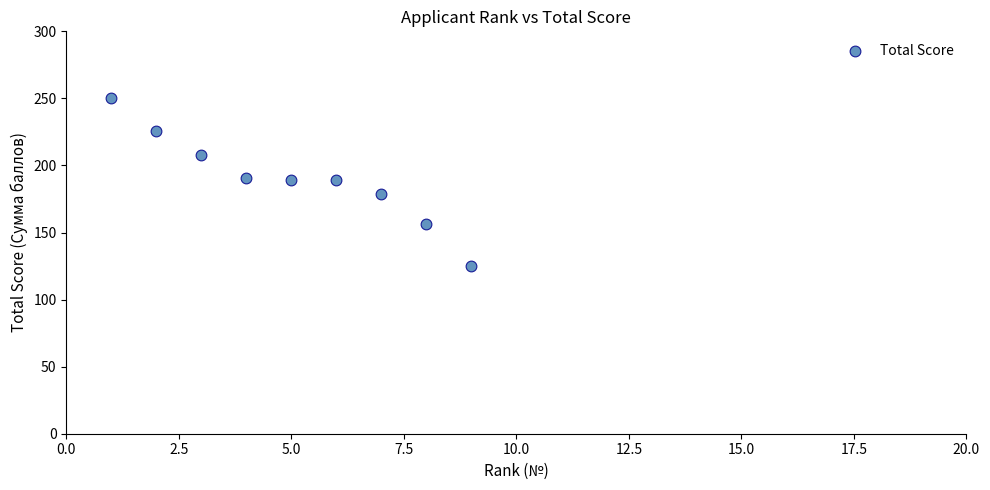

What is the range of X values (max minus min)?

8